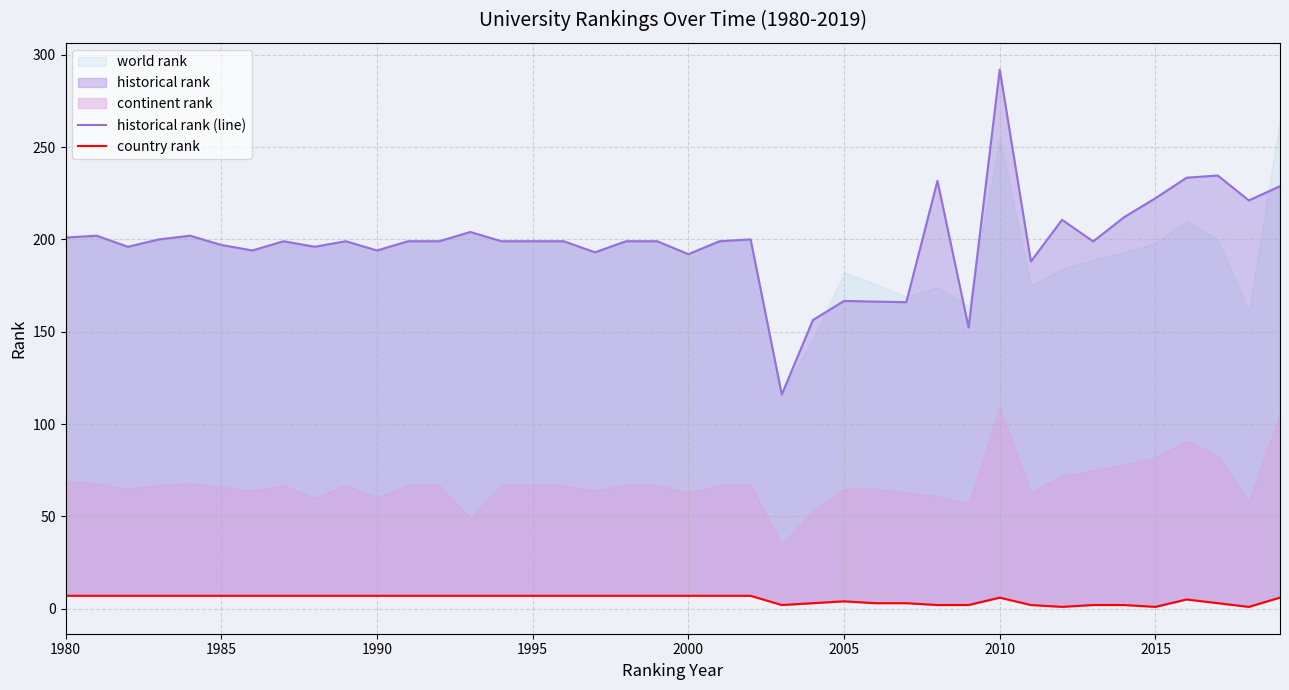

What is the difference between the second highest and minimum values in the historical rank (line) series?

118.6